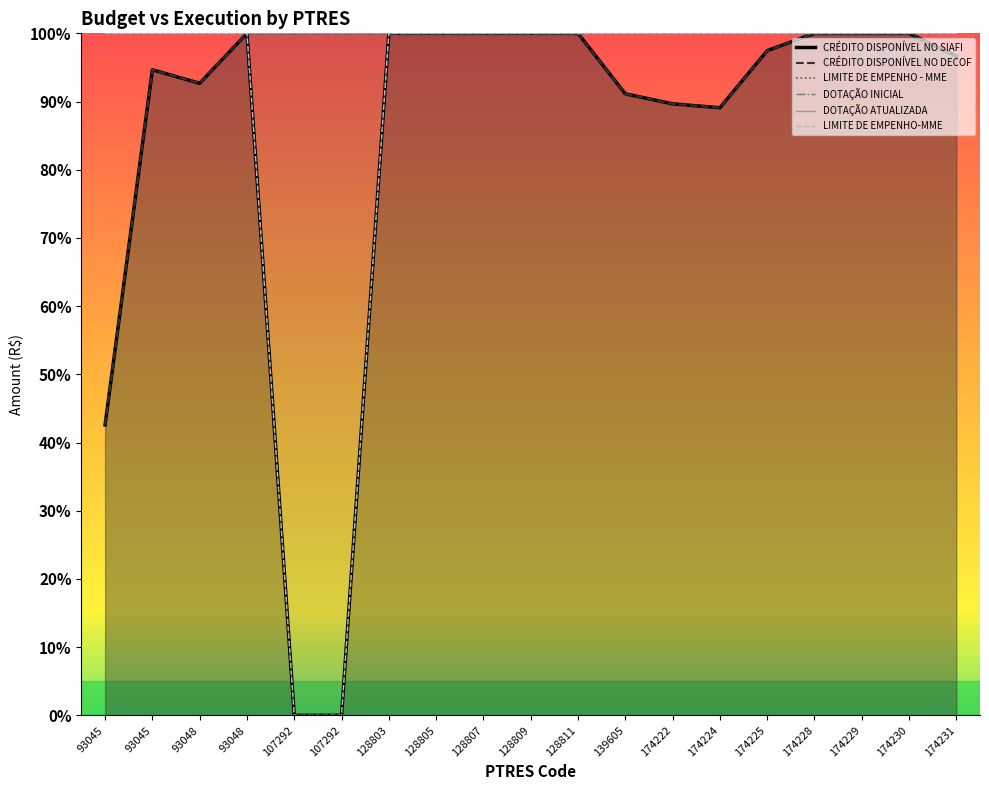

Which has a higher value, 128805 or 174222?

128805